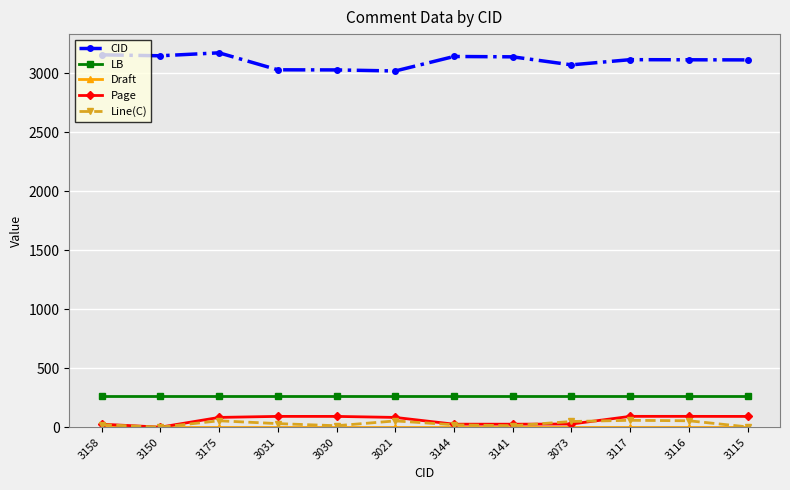

True or false: Line(C) has more than 1 interior local peaks.

True